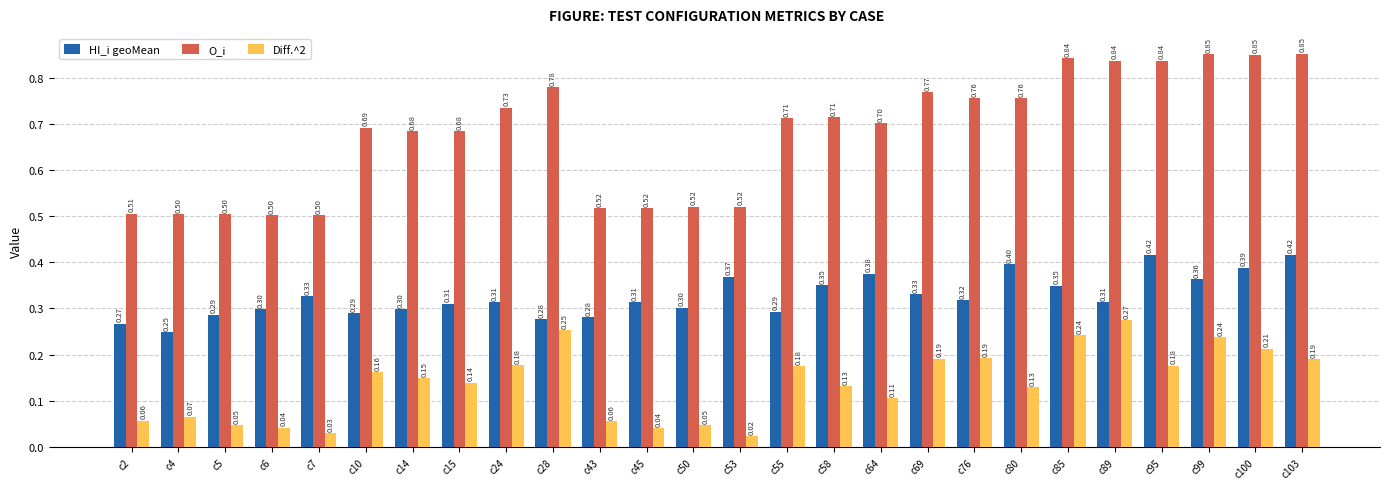

Which series has the widest spread of values?

O_i